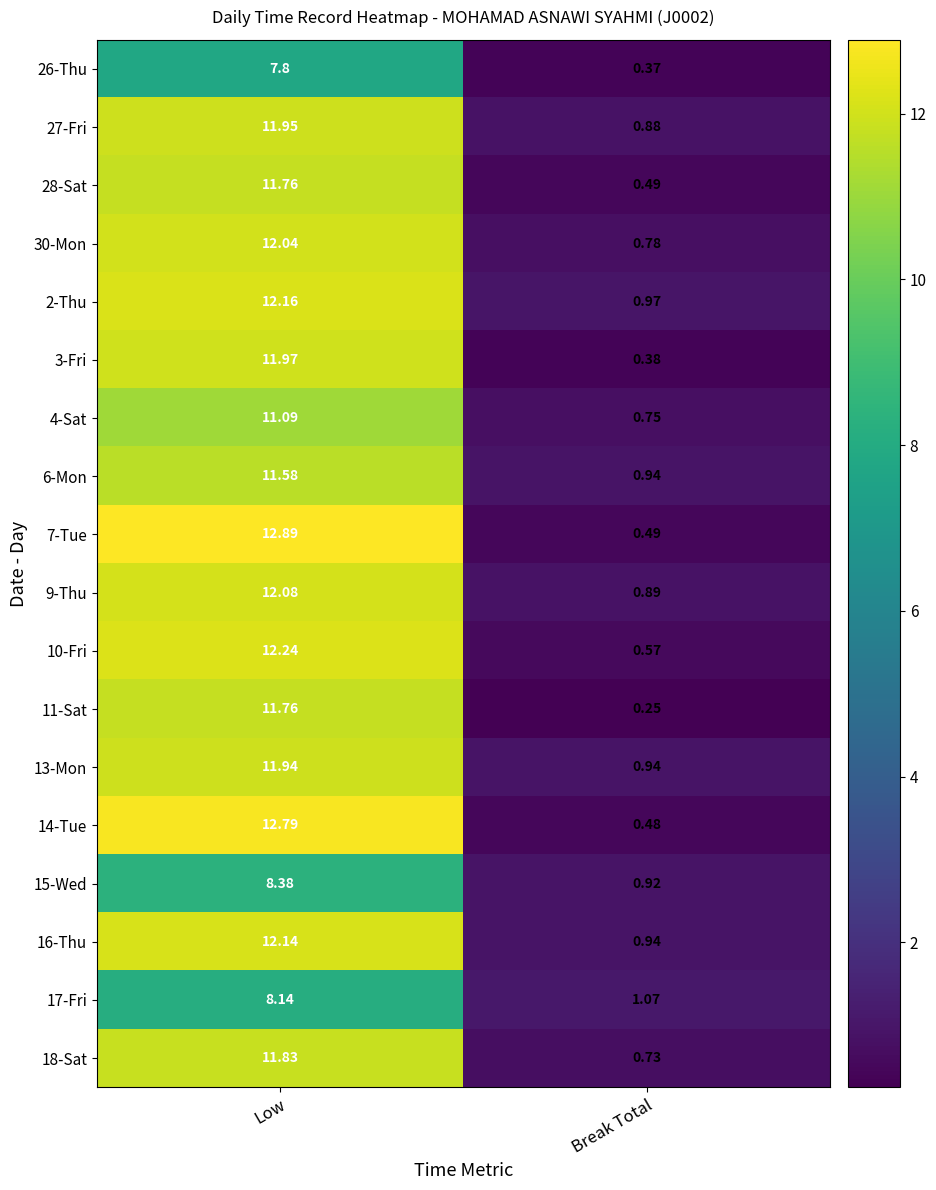

At which category does the chart reach its minimum across all series?

Break Total